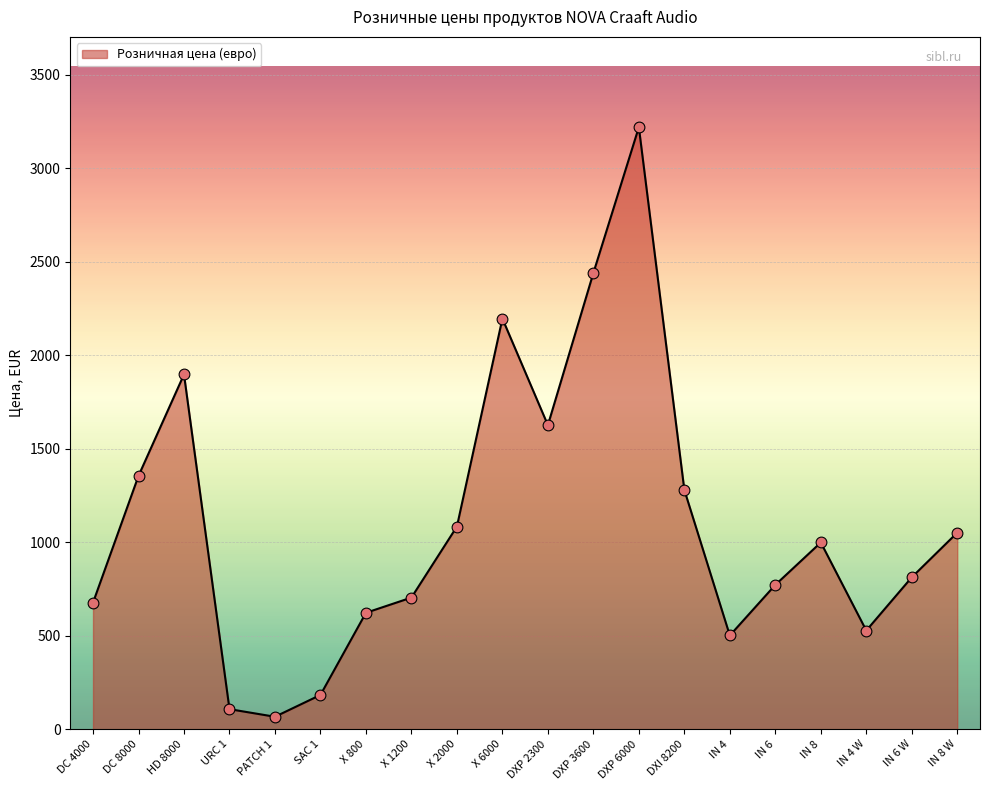

Which has a higher value, DXI 8200 or IN 4 W?

DXI 8200